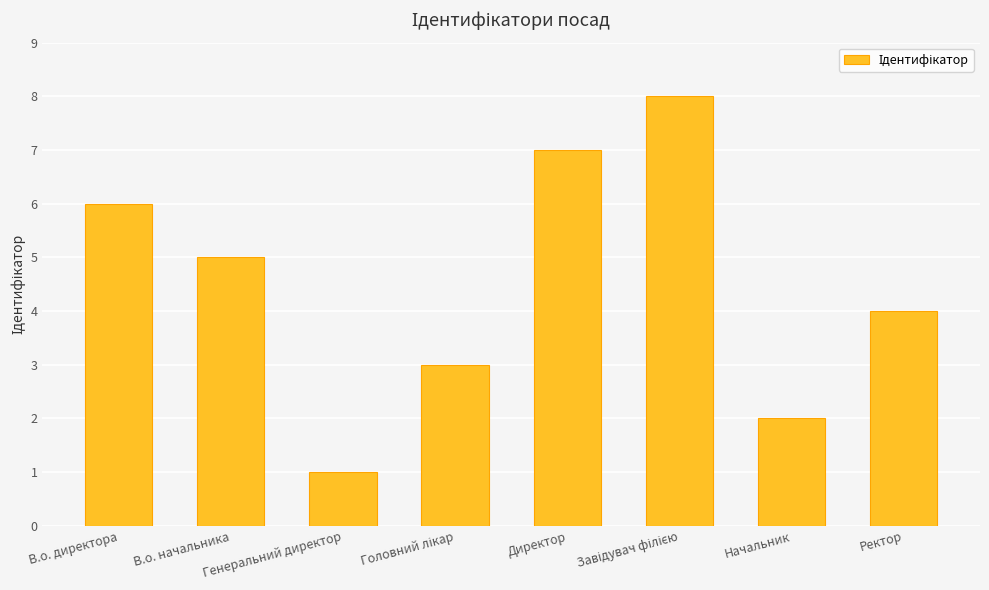

Count the number of data series in this chart.

1